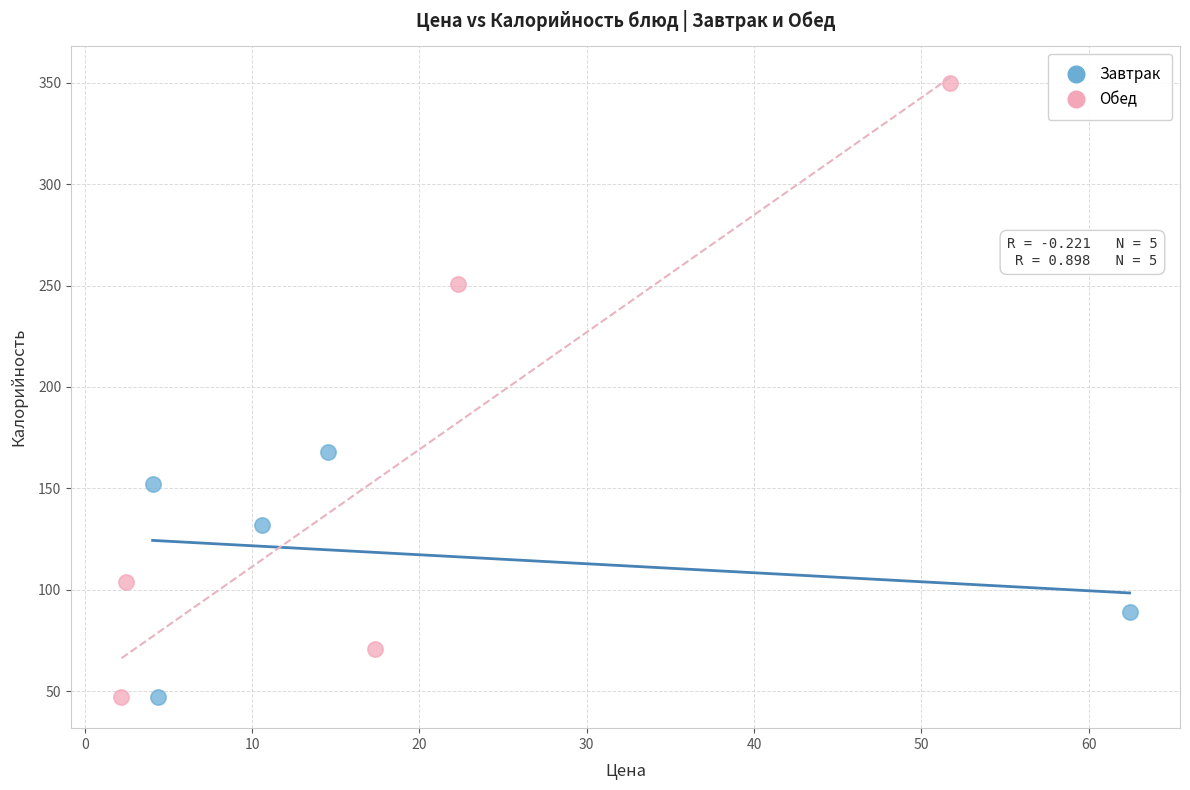

Which series contains the highest Y value?

Обед